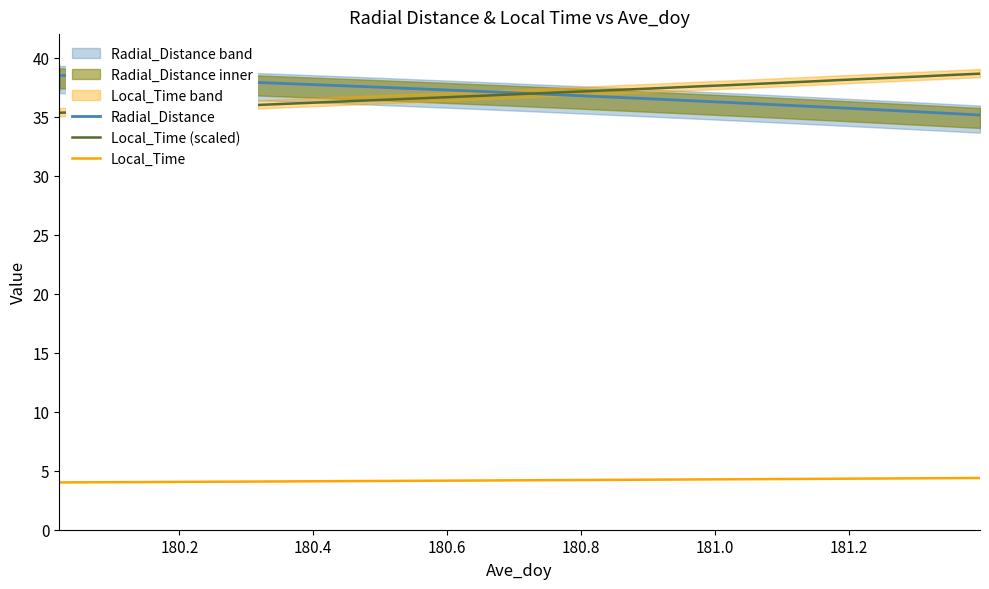

What is the minimum value for Radial_Distance?

35.1